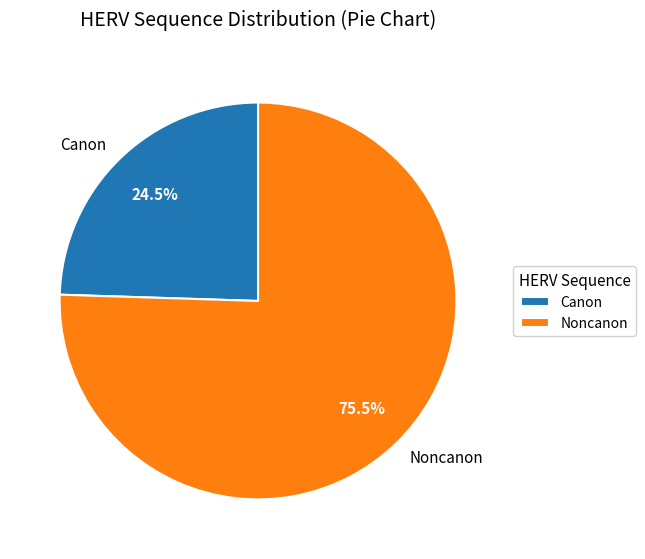

What is the ratio of the value at Noncanon to the value at Canon?

3.1